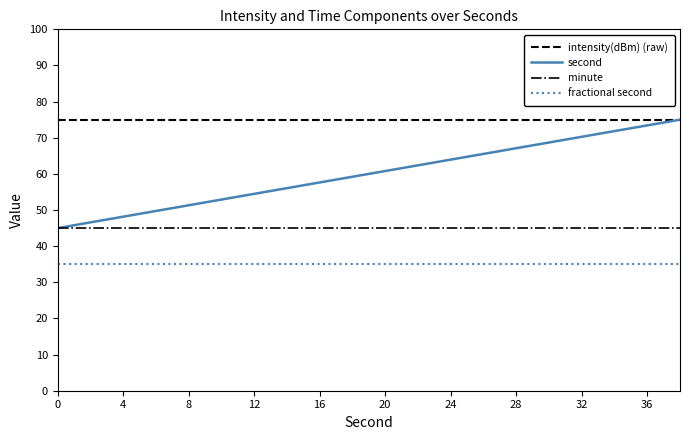

True or false: minute and fractional second intersect in this chart.

False